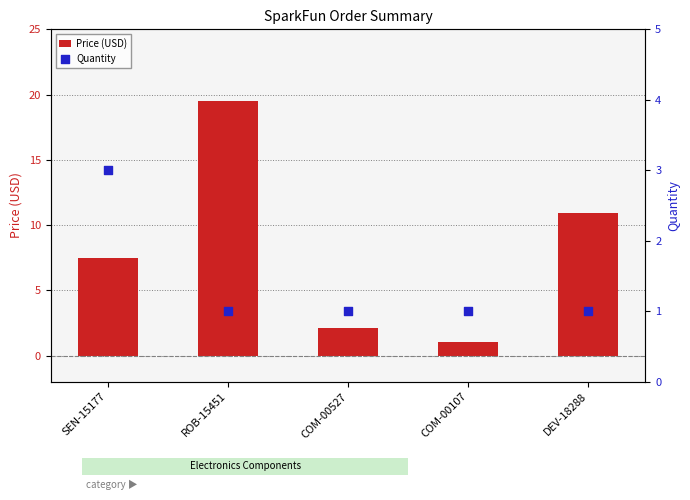

At which category is the sum across all series the highest?

ROB-15451